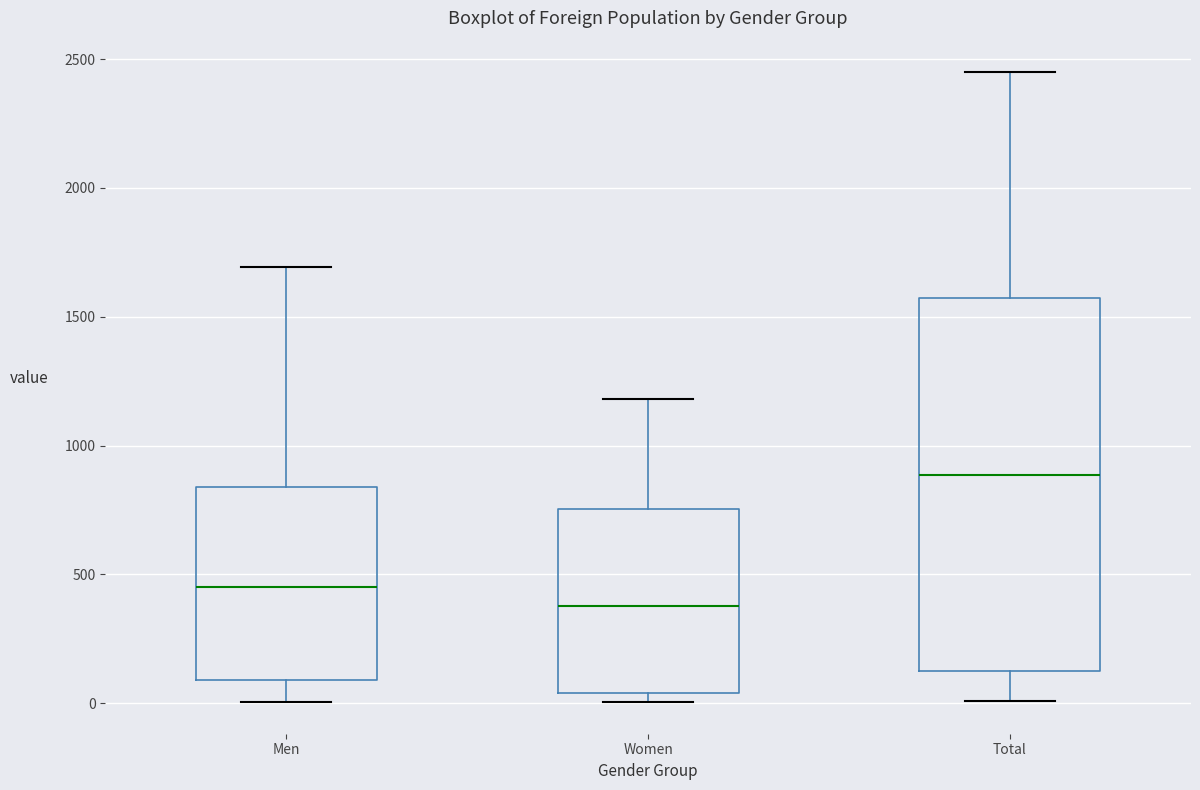

Which box has the highest median line?

Total